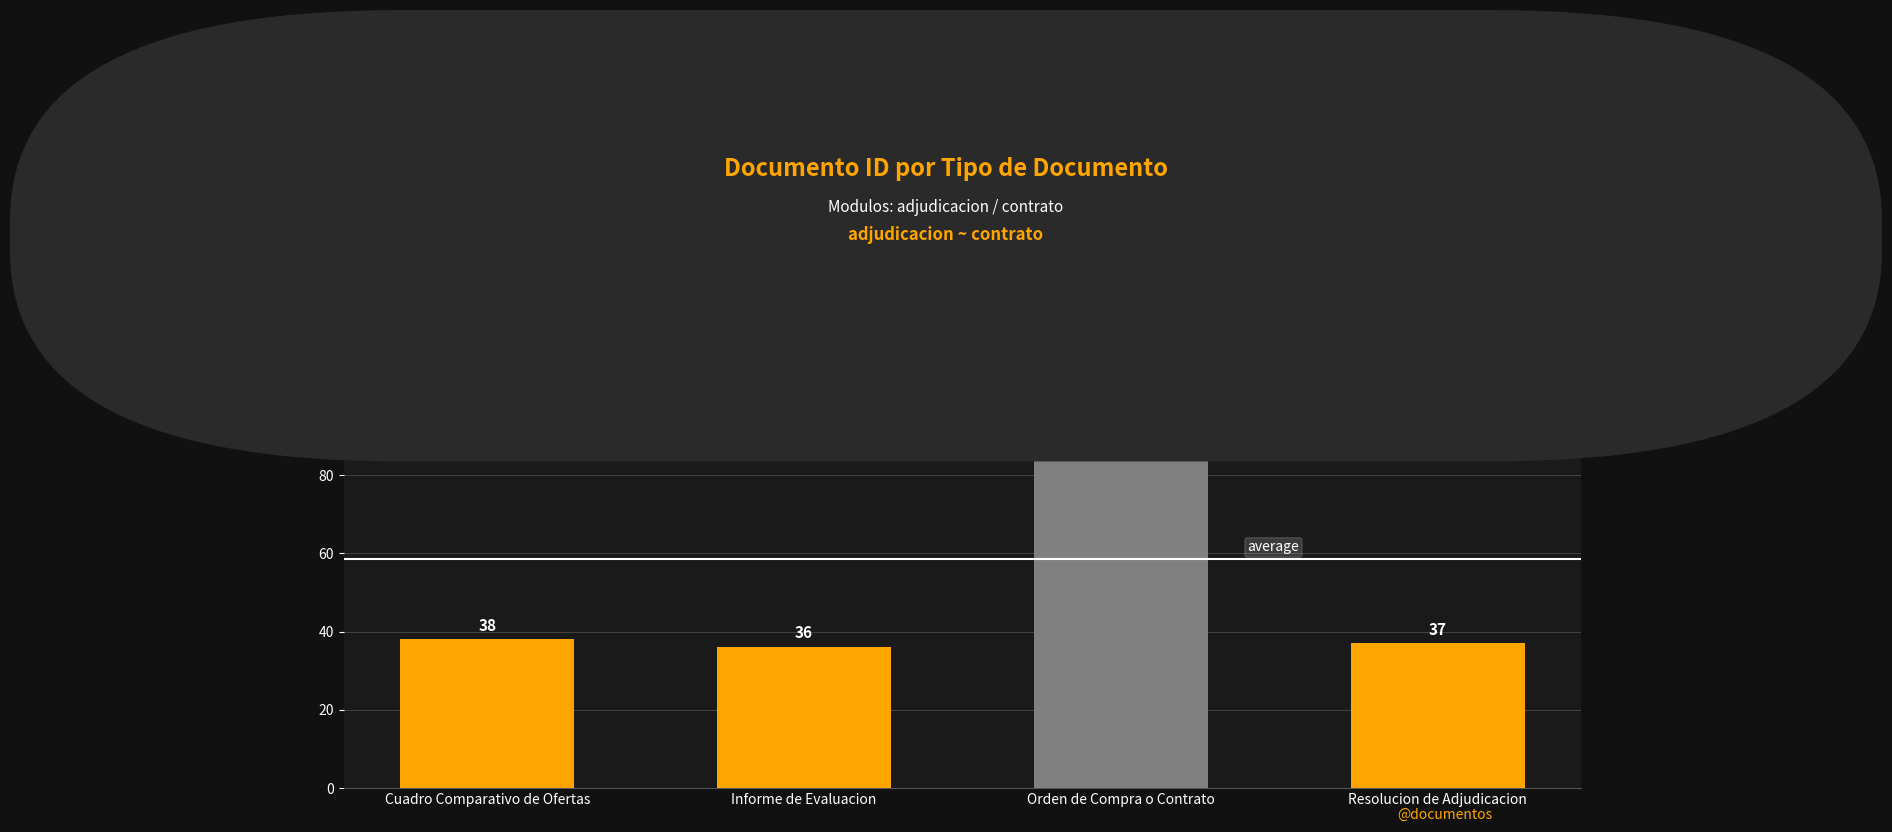

What value does the data have at Resolucion de Adjudicacion?

37